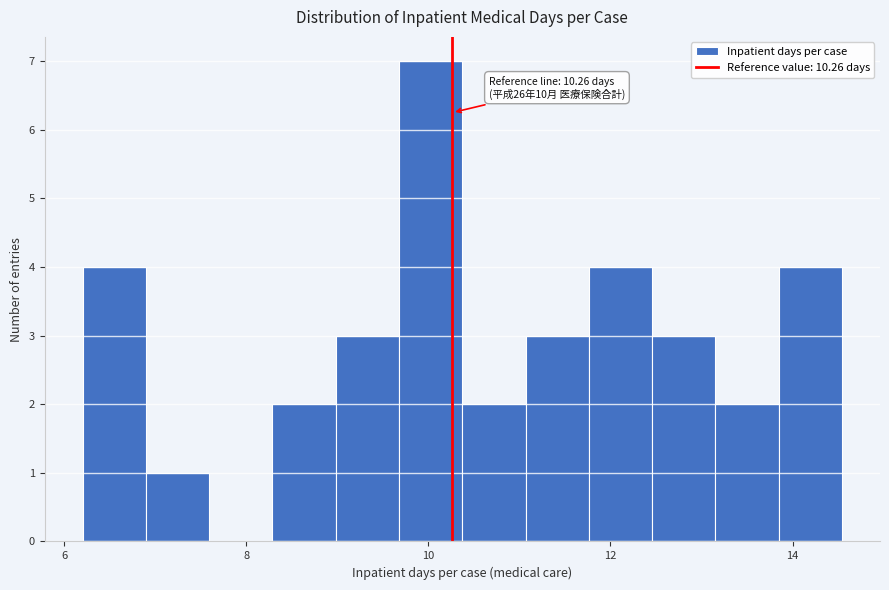

Read against the x-axis, roughly where is the centre of the tallest bar?

10.0